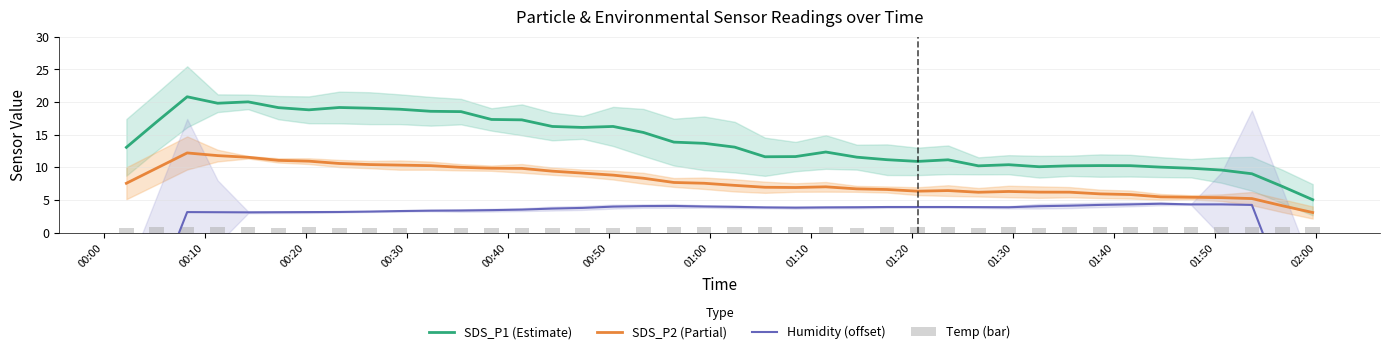

How many data points in Humidity (offset) are less than 3?

4